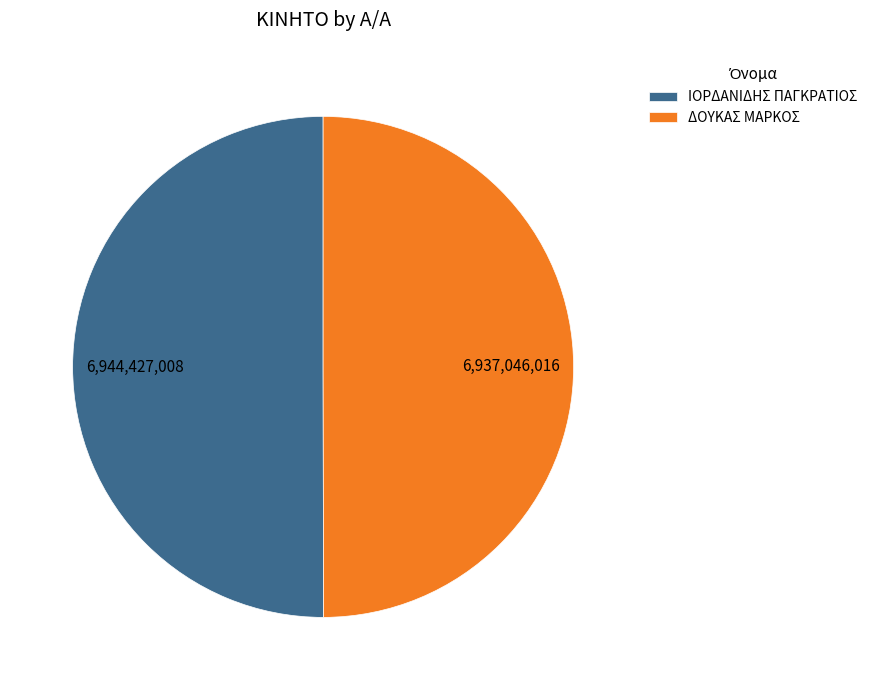

Is the sum of ΔΟΥΚΑΣ ΜΑΡΚΟΣ and ΙΟΡΔΑΝΙΔΗΣ ΠΑΓΚΡΑΤΙΟΣ greater than half?

Yes